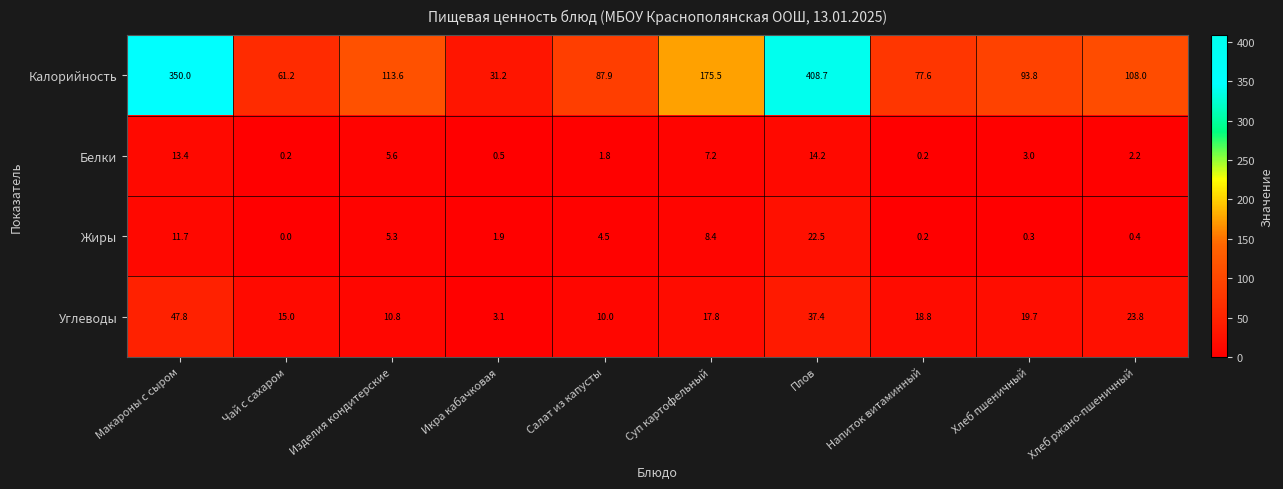

The Углеводы series shows 10.0 at Салат из капусты. True or false?

True